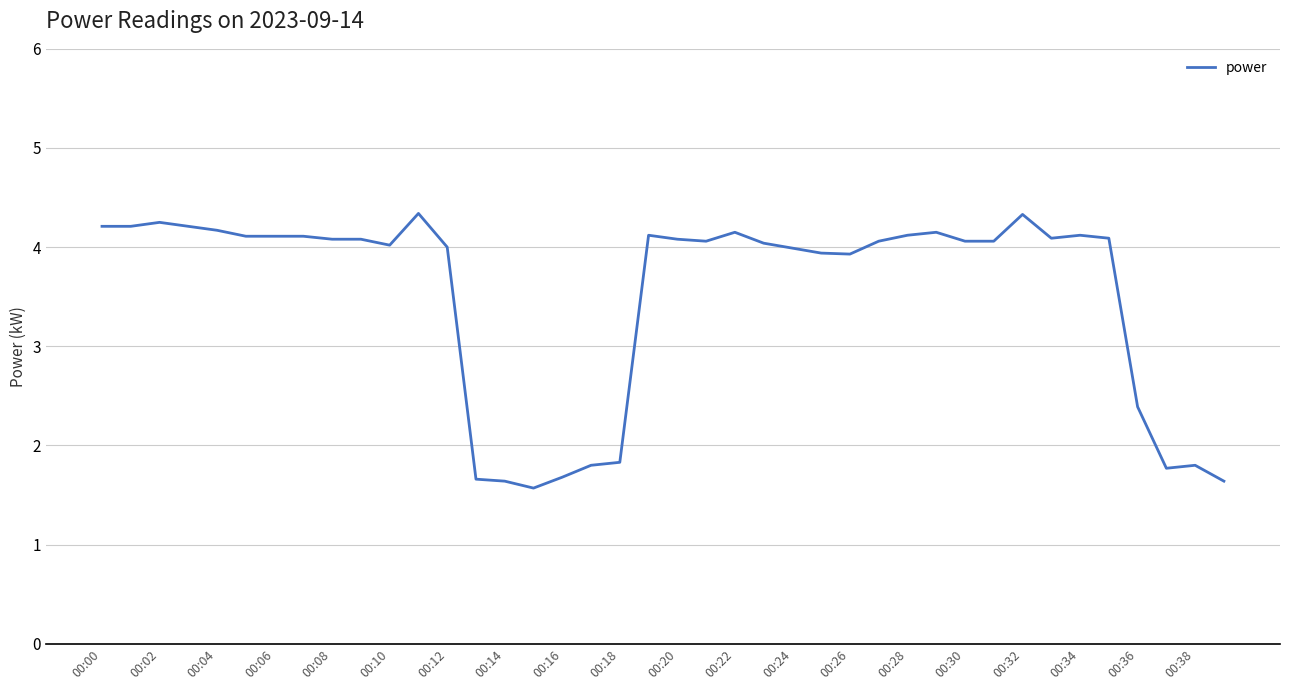

What is the difference between the maximum and minimum values?

2.8